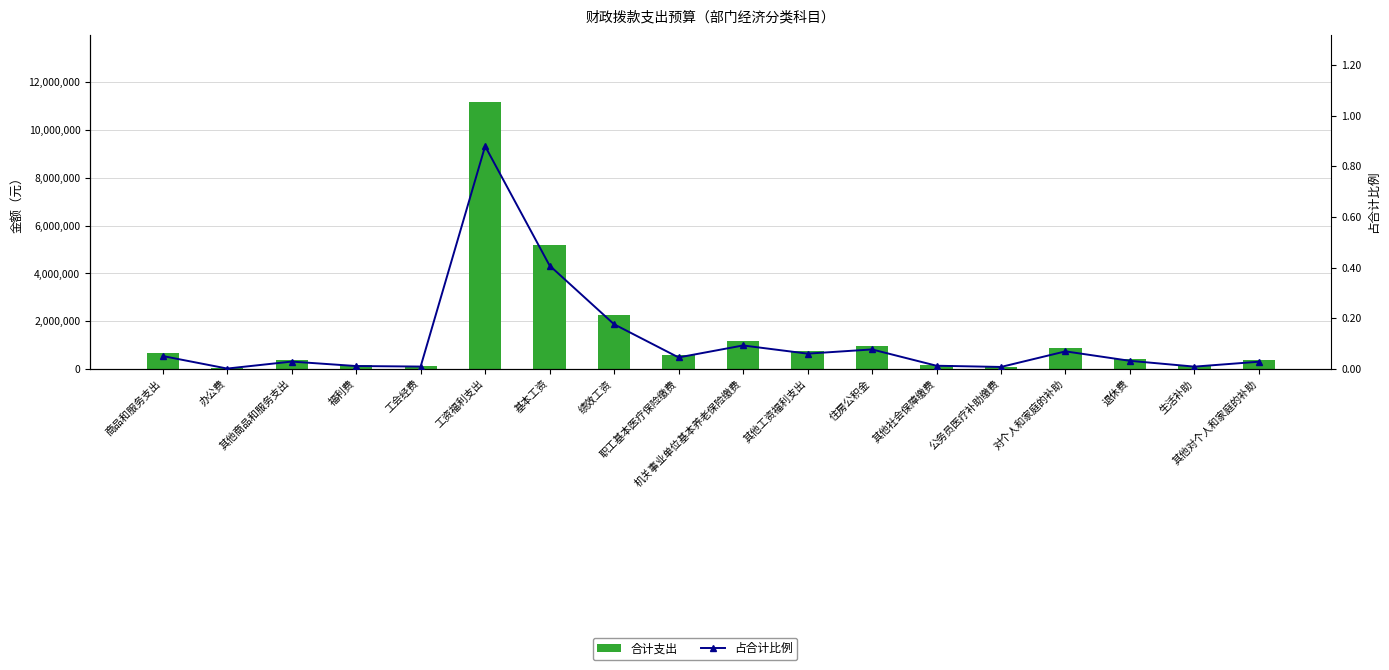

Which series changed the most between 住房公积金 and 生活补助?

合计支出